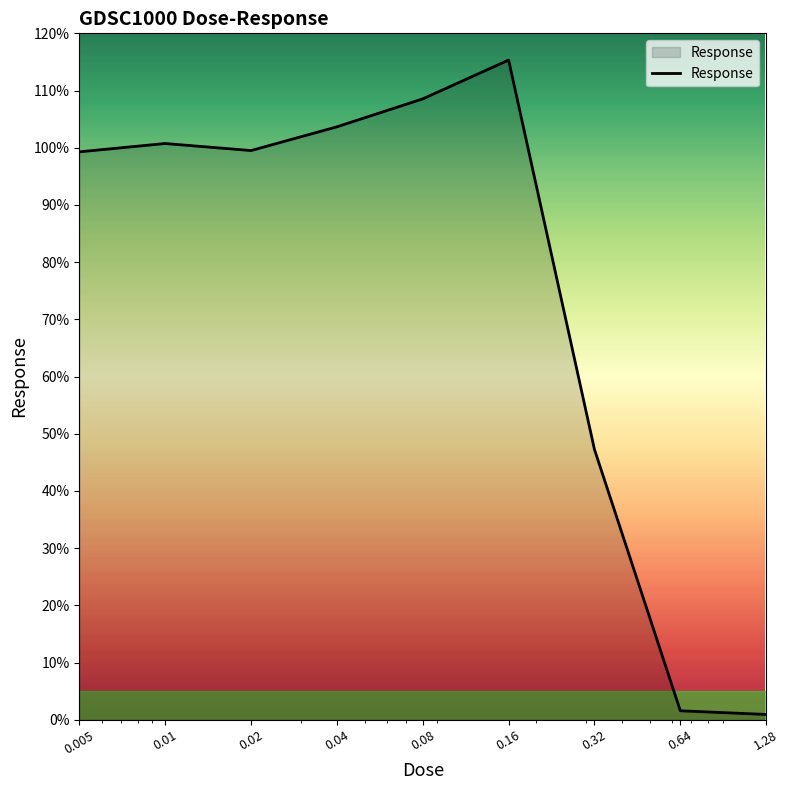

True or false: there are more than 1 points higher than both neighbors.

True